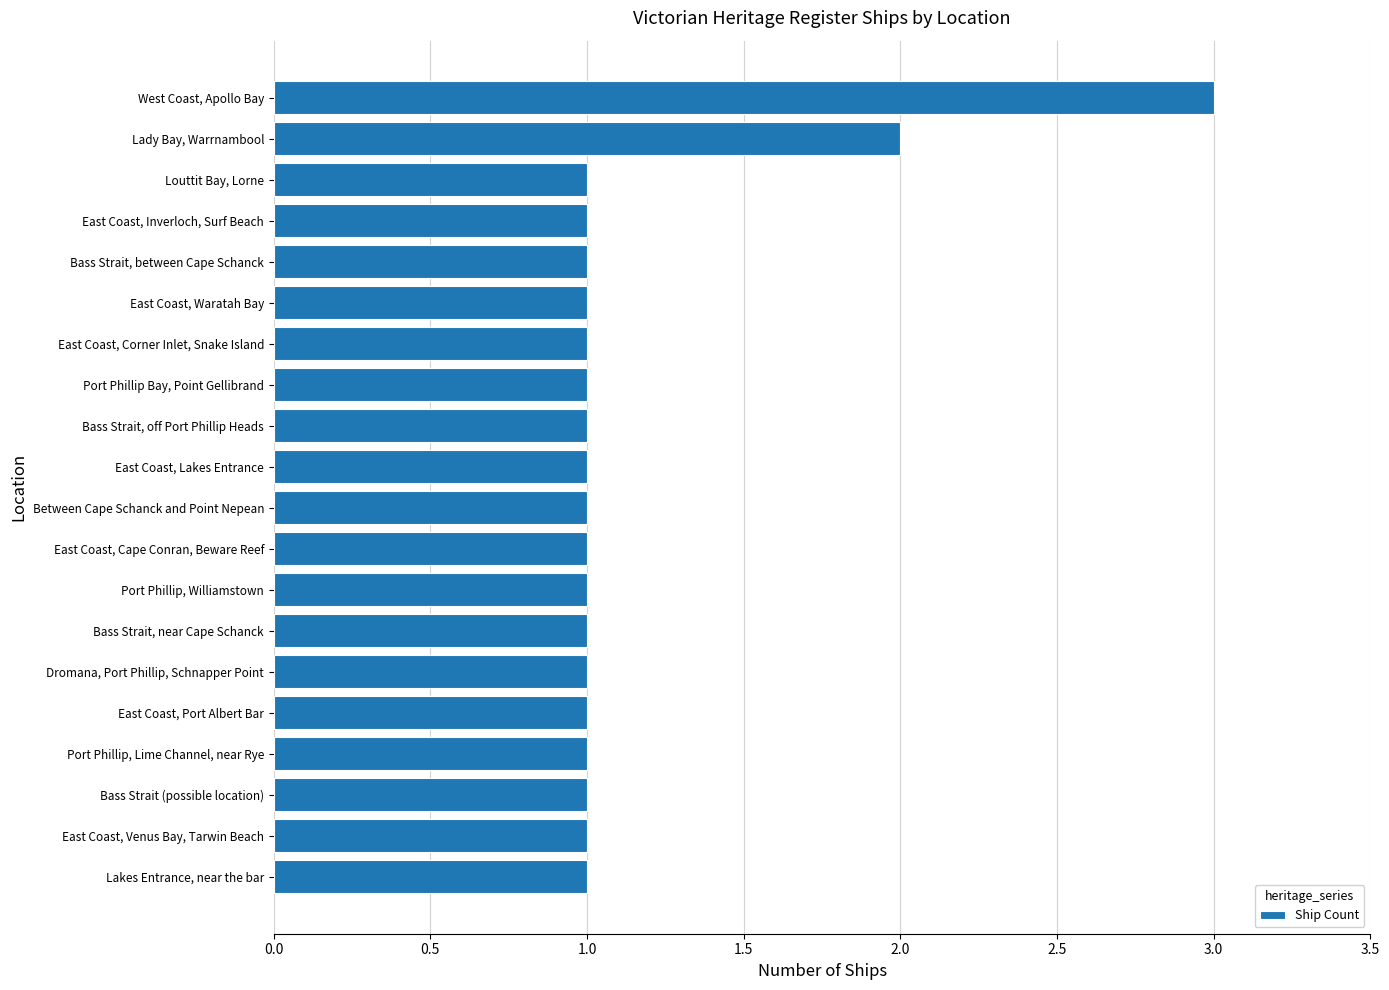

What is the maximum value shown in the chart?

3